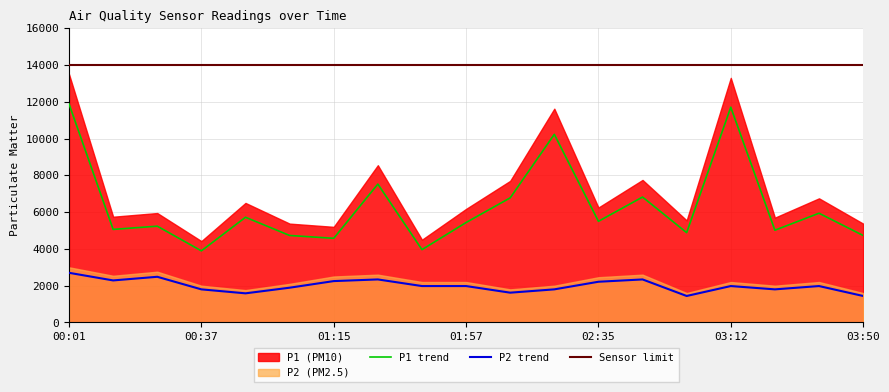

At which category is the sum across all series the highest?

00:01